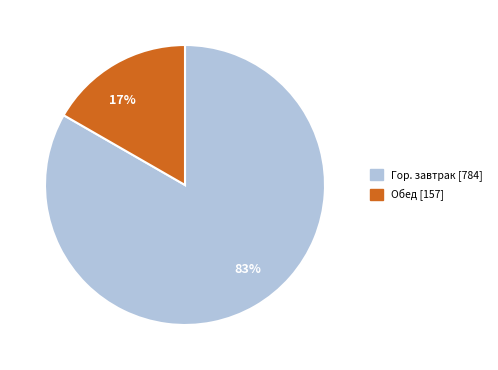

Which slice is the smallest?

17%